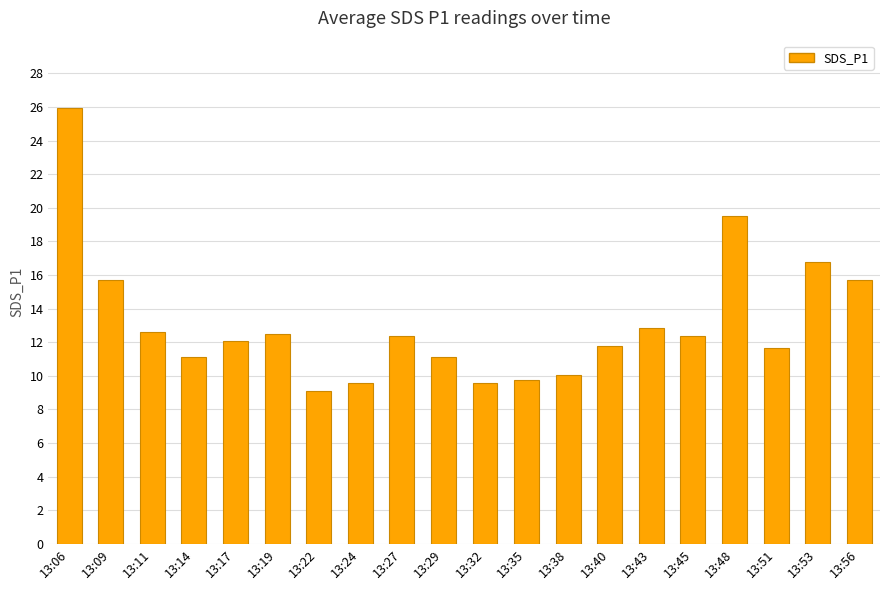

What is the value of the 16th bar from the left?

12.4